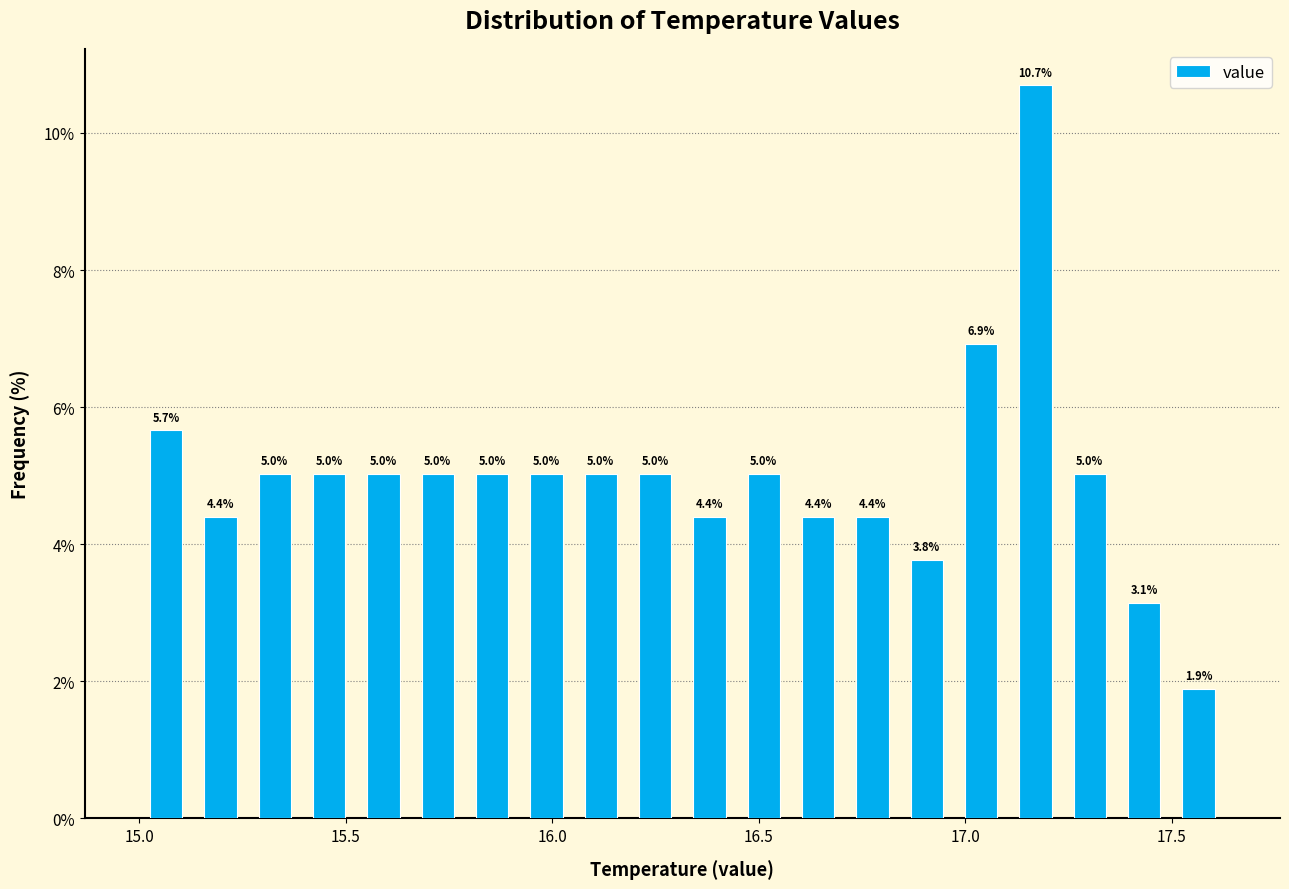

Read against the x-axis, roughly where is the centre of the tallest bar?

17.15